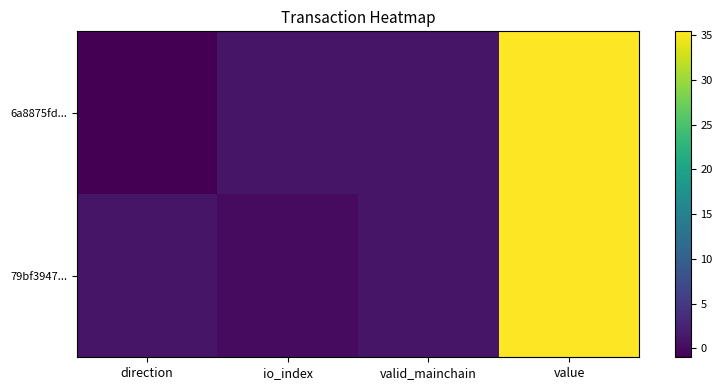

Which series has the widest spread of values?

6a8875fd...